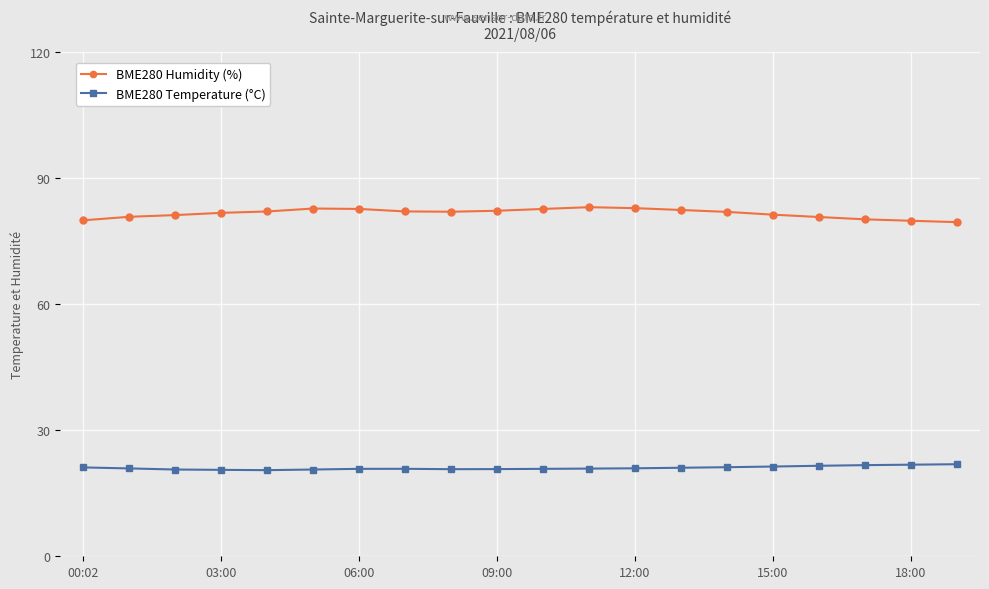

At how many categories does at least one series exceed 39?

20